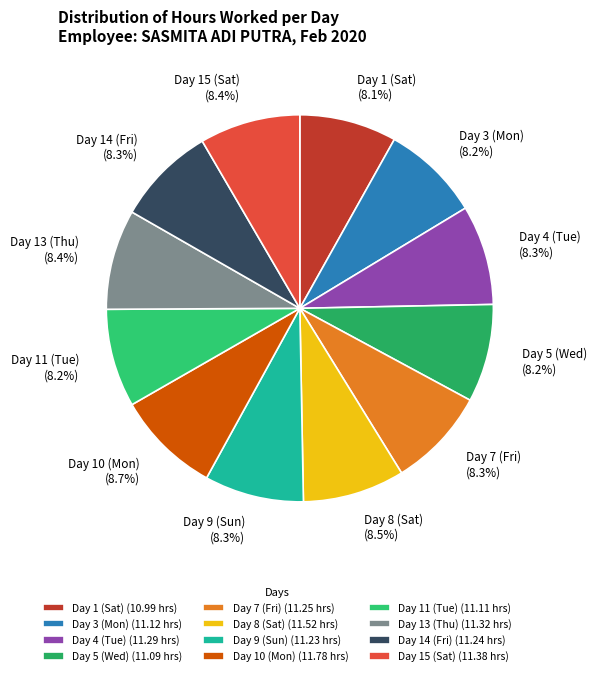

What percentage is NOT represented by Day 7 (Fri)?

91.7%